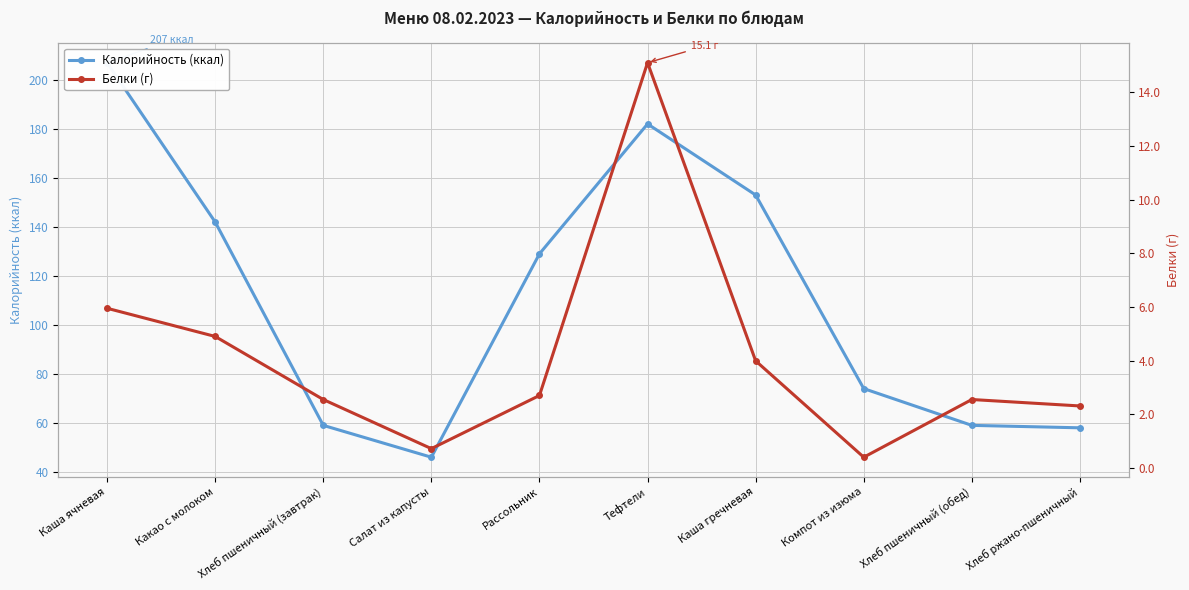

Reading left to right, extract all data points from this chart.

Калорийность (ккал): 207.0	142.0	59.0	46.0	129.0	182.0	153.0	74.0	59.0	58.0
Белки (г): 6.0	4.9	2.5	0.7	2.7	15.1	4.0	0.4	2.5	2.3